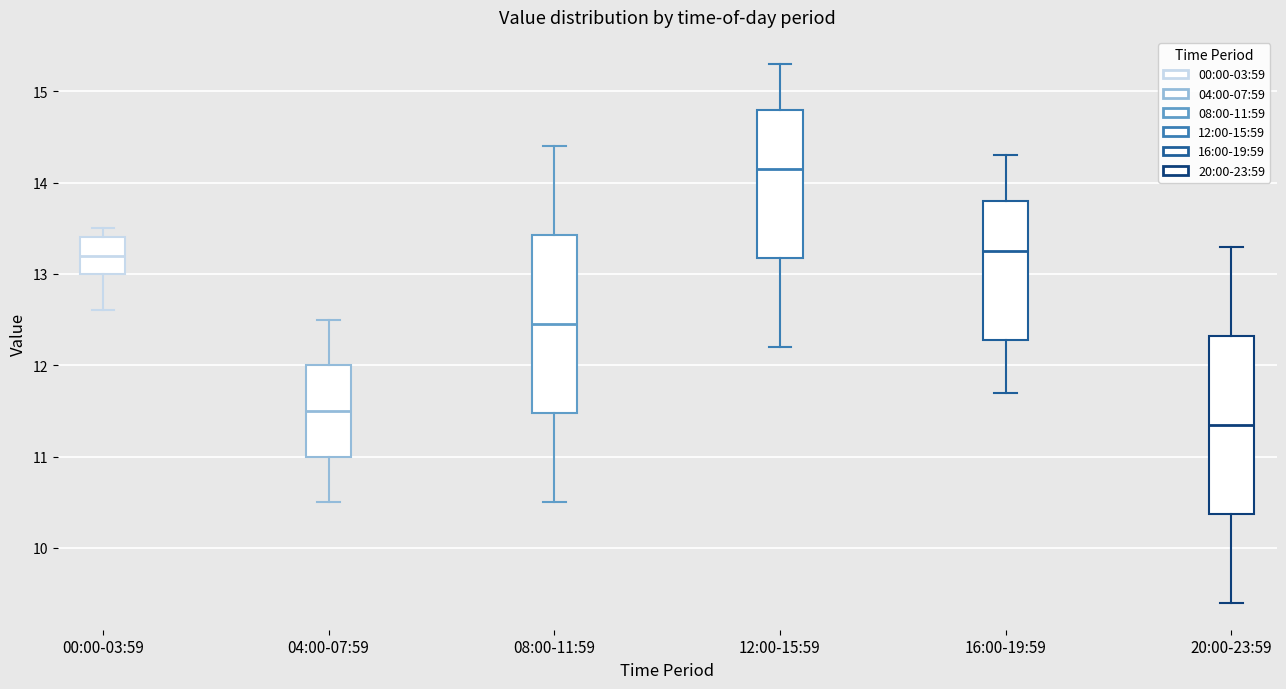

Which box's median line is the highest?

12:00-15:59